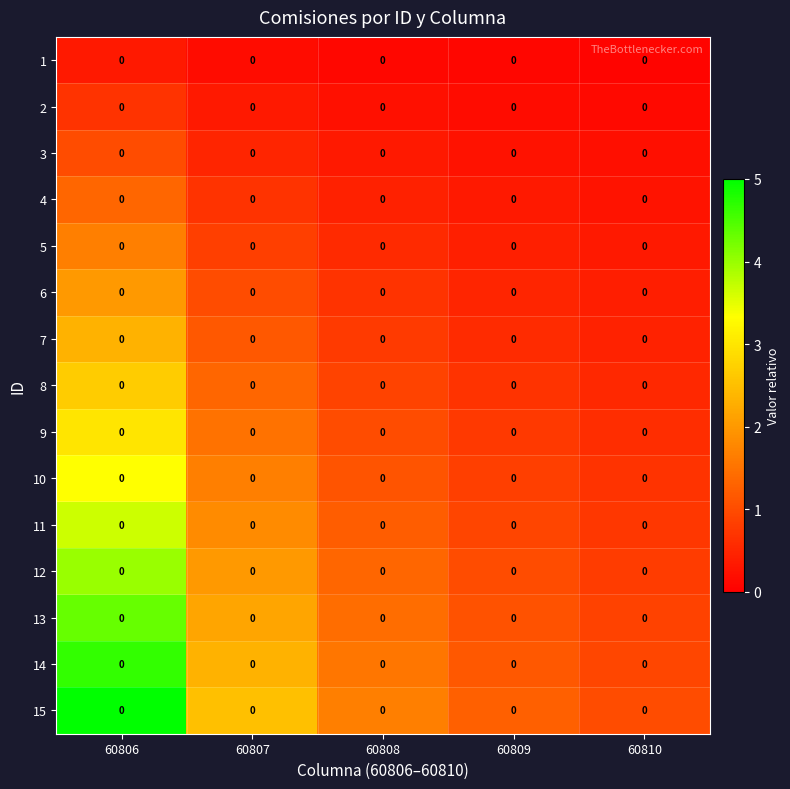

How many data points in 14 are above 1?

4